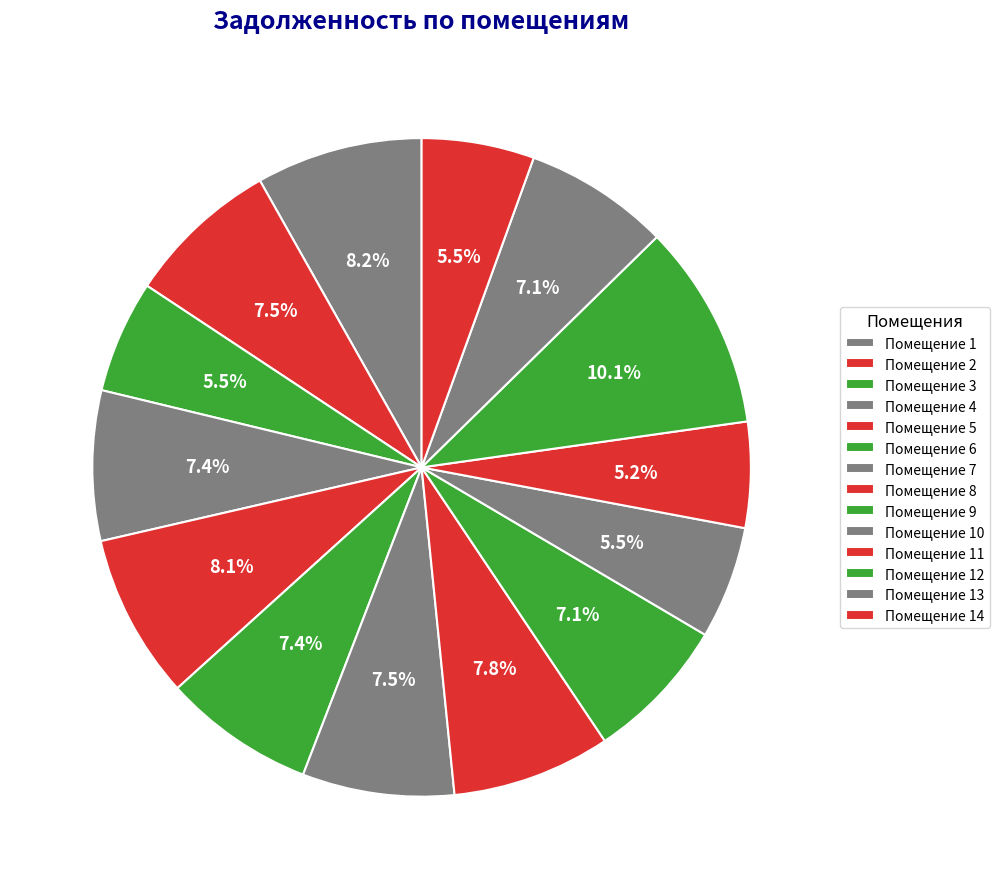

Count the number of slices in the pie.

14